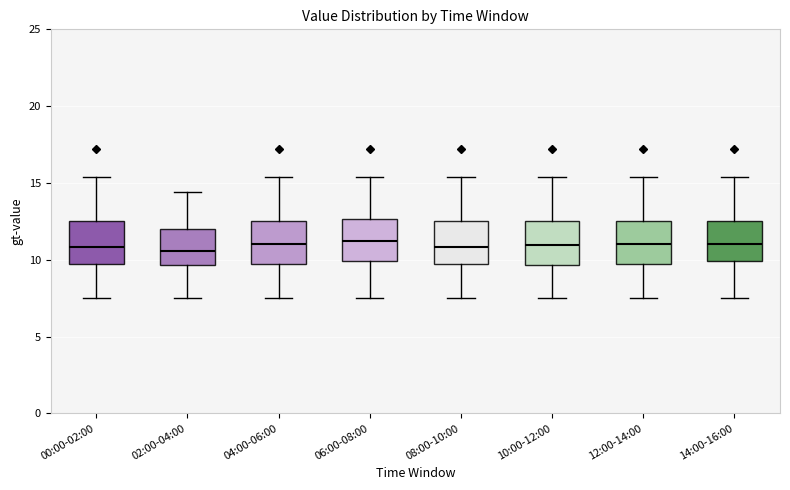

Reading left to right, read every box against the y-axis: the position of its median line, the range the box covers, and the ends of its whiskers. The values are not printed on the chart, so give them approximately, as read against the axis.

00:00-02:00: median 11.0, box 9.5 to 12.5, whiskers 7.5 to 15.5
02:00-04:00: median 10.5, box 9.5 to 12.0, whiskers 7.5 to 14.5
04:00-06:00: median 11.0, box 9.5 to 12.5, whiskers 7.5 to 15.5
06:00-08:00: median 11.5, box 10.0 to 12.5, whiskers 7.5 to 15.5
08:00-10:00: median 11.0, box 9.5 to 12.5, whiskers 7.5 to 15.5
10:00-12:00: median 11.0, box 9.5 to 12.5, whiskers 7.5 to 15.5
12:00-14:00: median 11.0, box 9.5 to 12.5, whiskers 7.5 to 15.5
14:00-16:00: median 11.0, box 10.0 to 12.5, whiskers 7.5 to 15.5